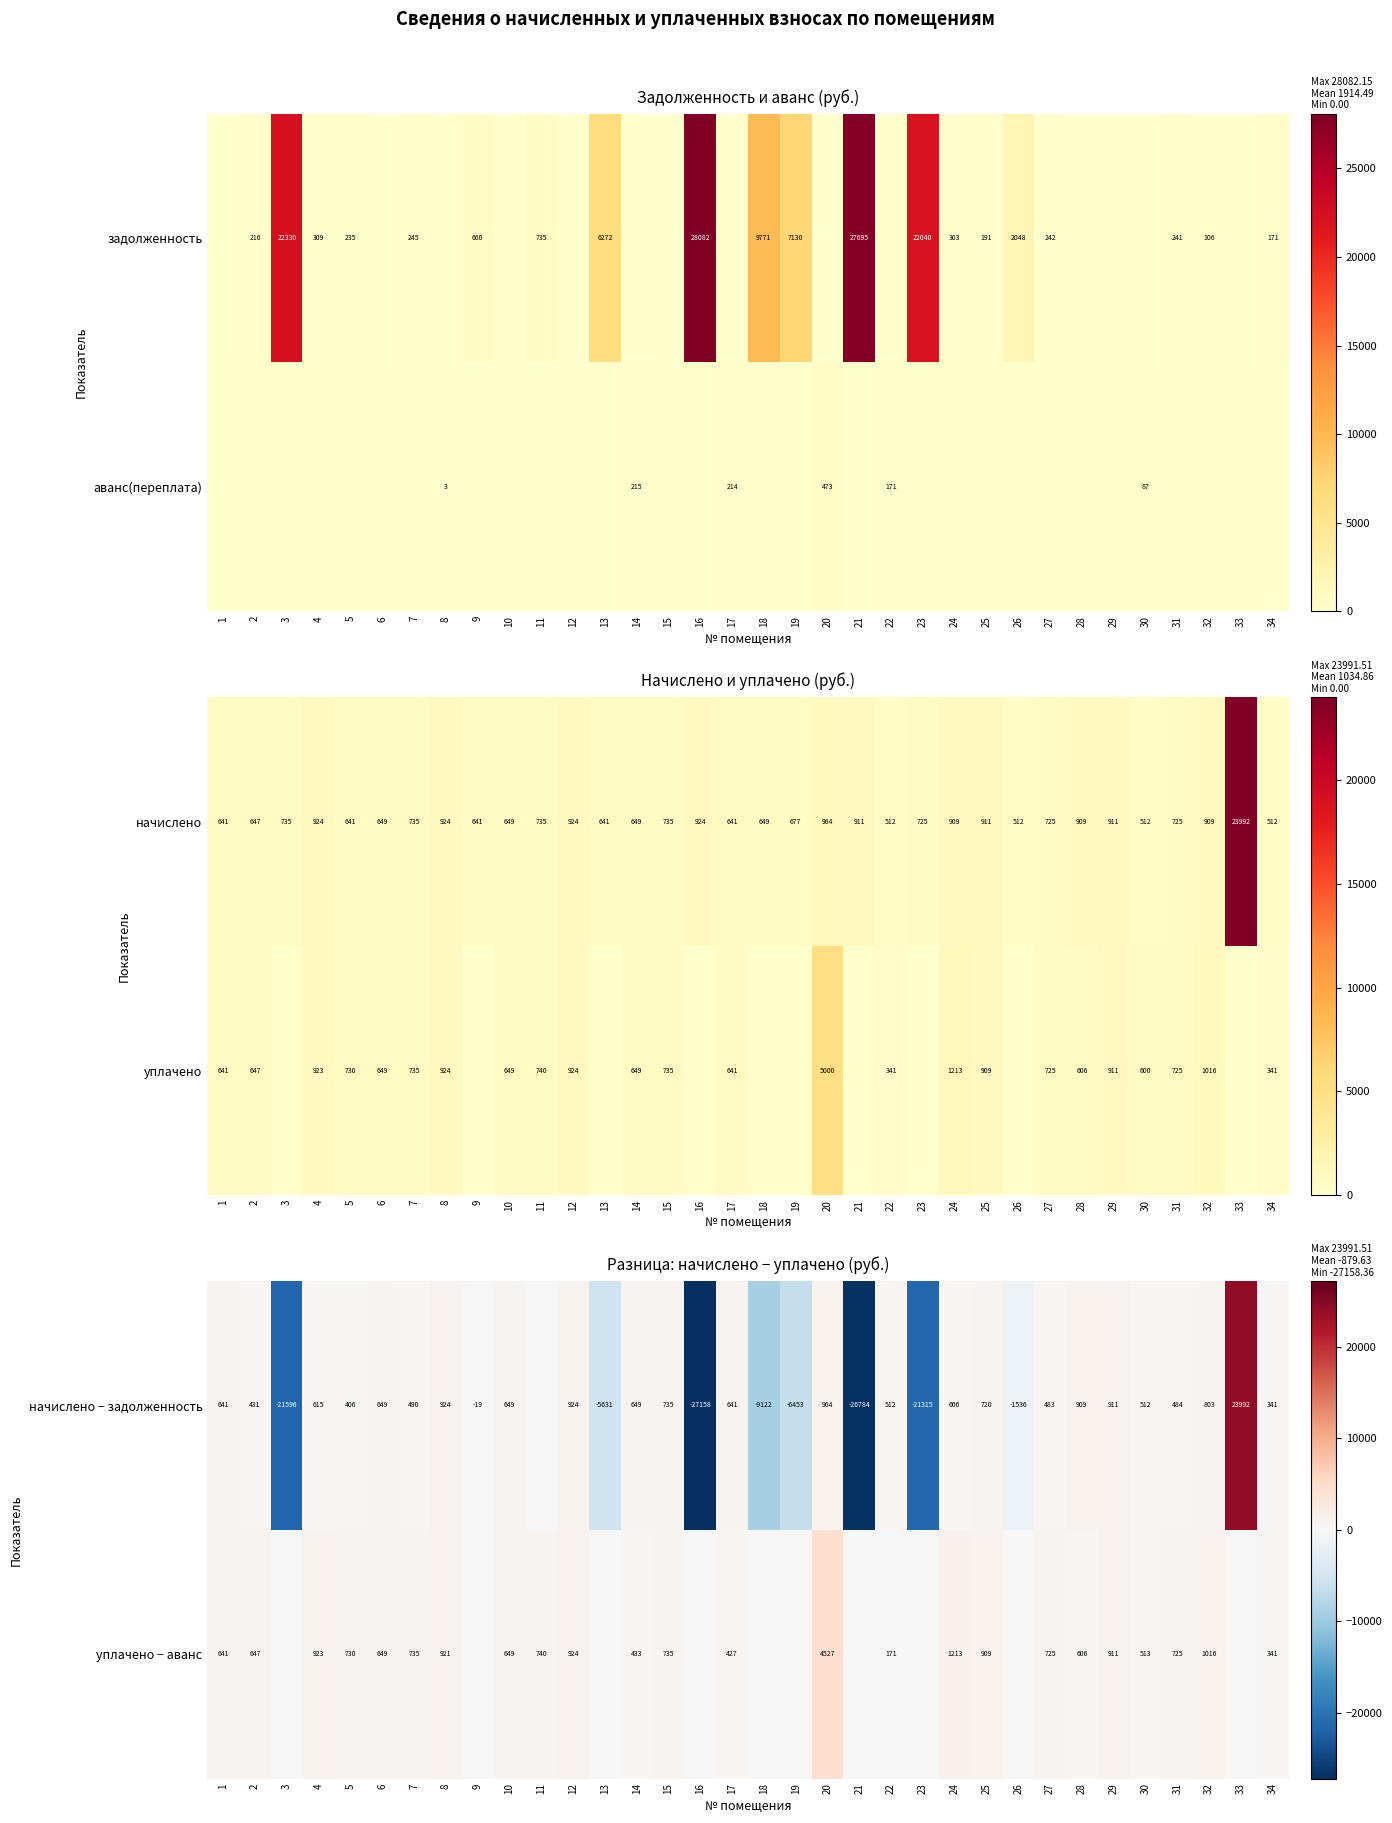

What is the spread (max minus min) of values at 18?

9122.2